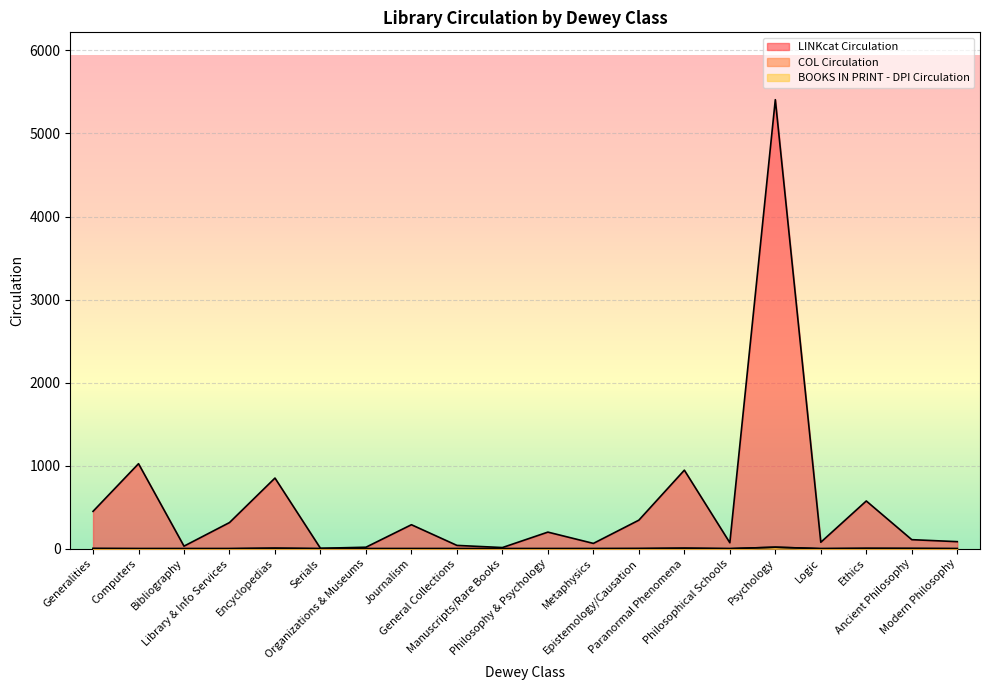

True or false: BOOKS IN PRINT - DPI Circulation and COL Circulation cross at least once.

False